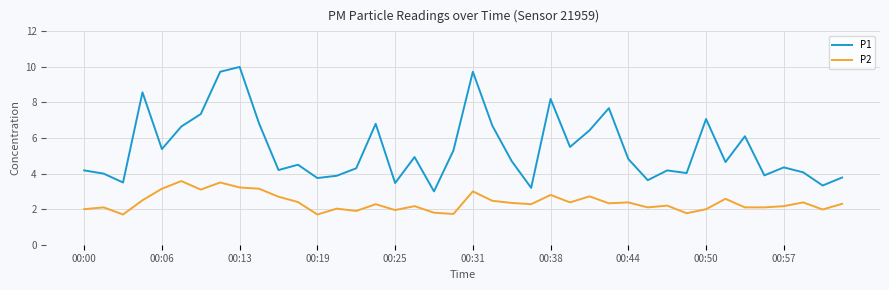

Which series has the largest total across all categories?

P1